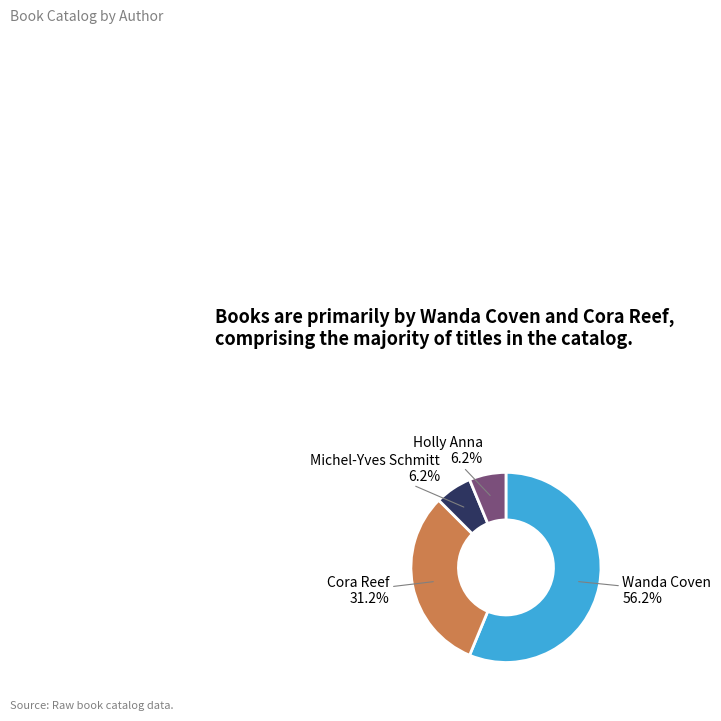

Which slice represents more than half of the pie?

Wanda Coven